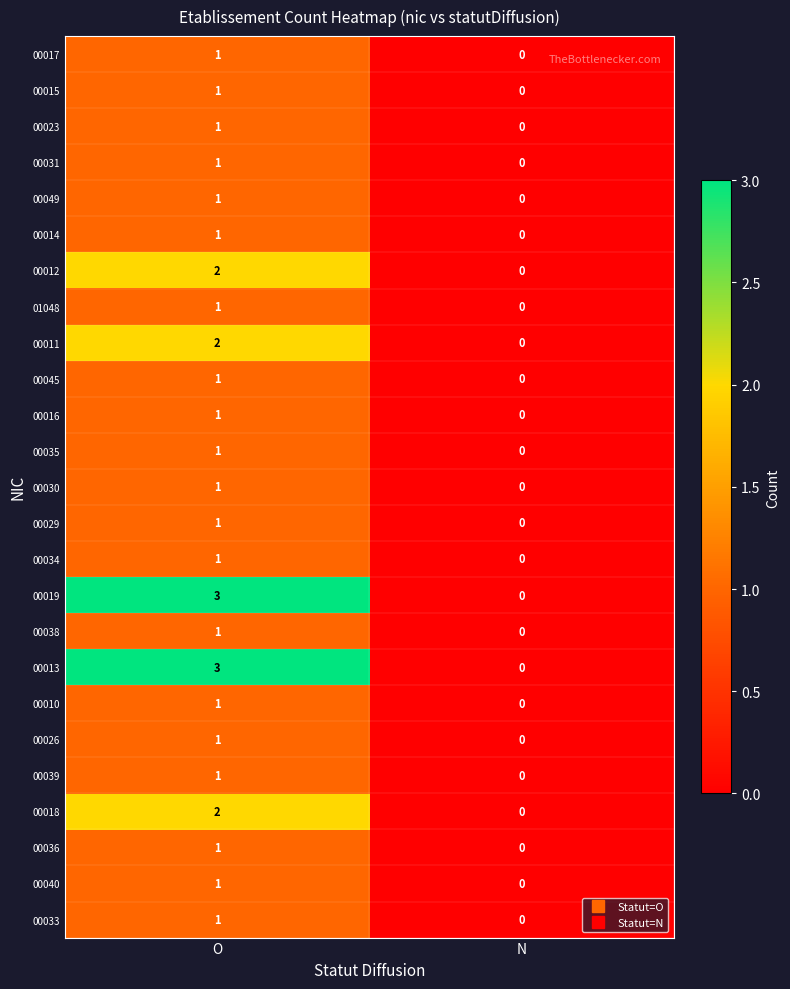

At which category is the sum across all series the highest?

O